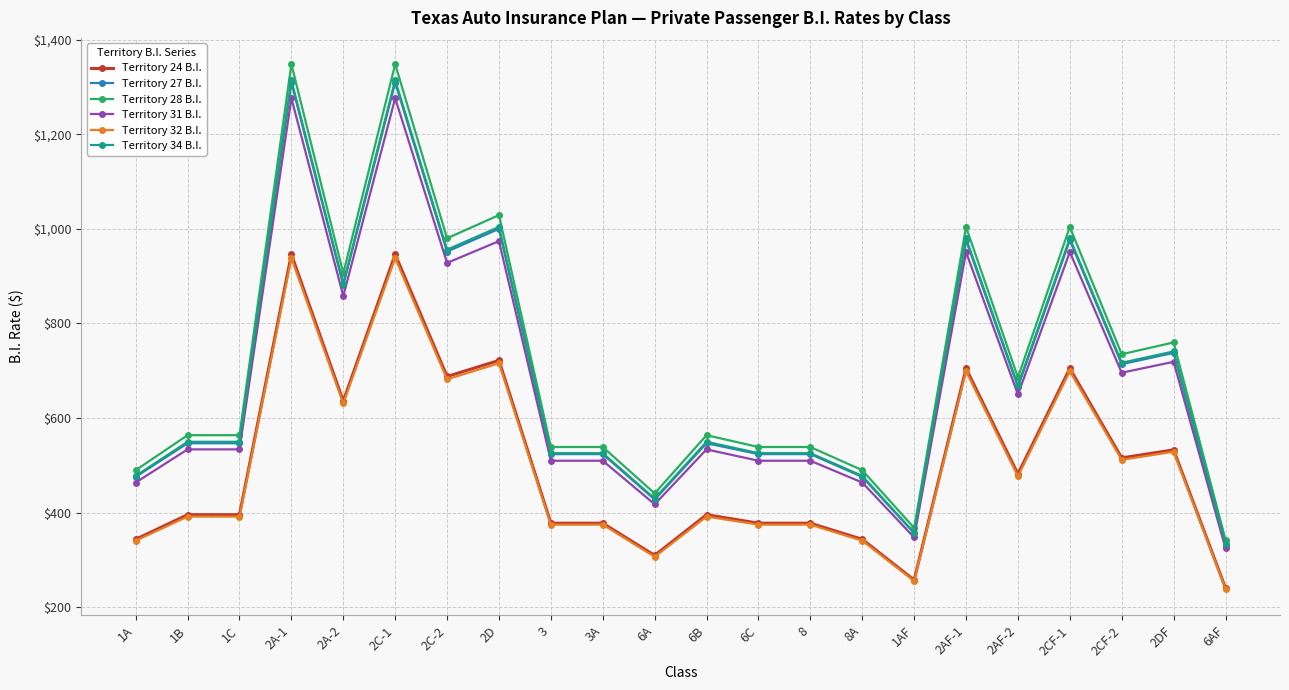

What is the difference between the second highest and minimum values in the Territory 31 B.I. series?

951